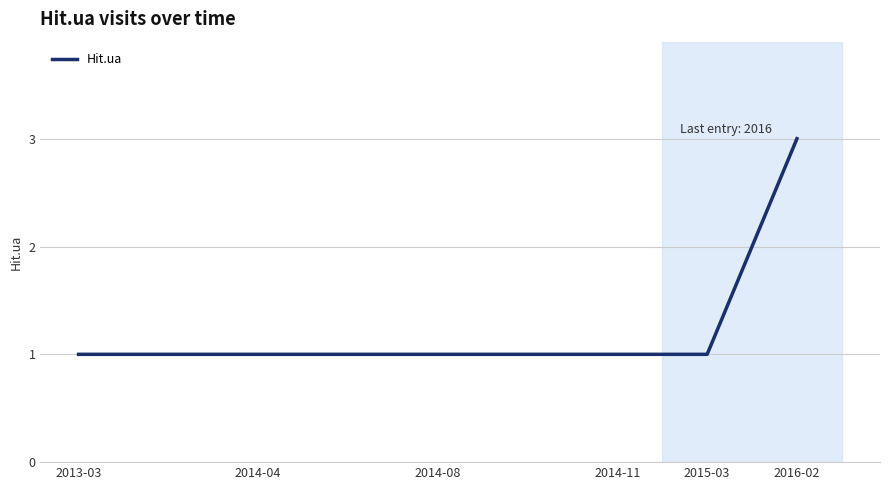

What is the greatest value displayed?

3